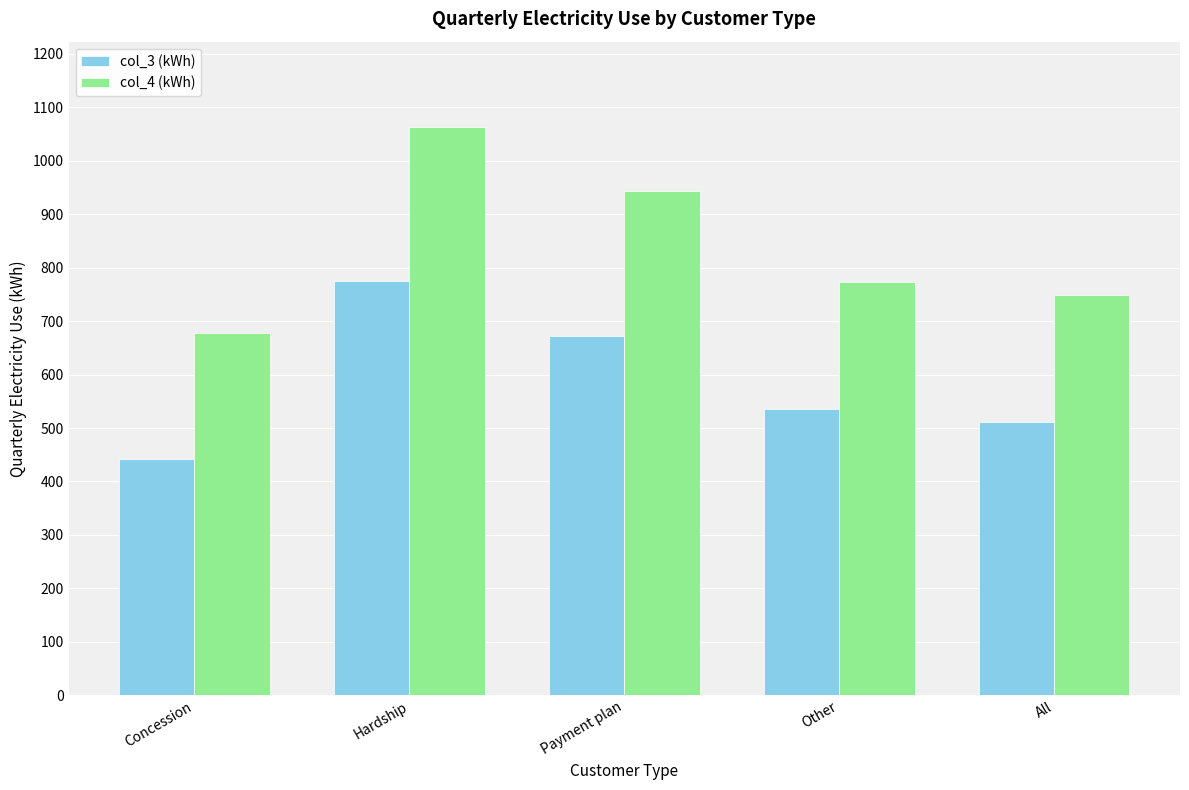

The col_4 (kWh) series shows 1637.4 at Payment plan. True or false?

False